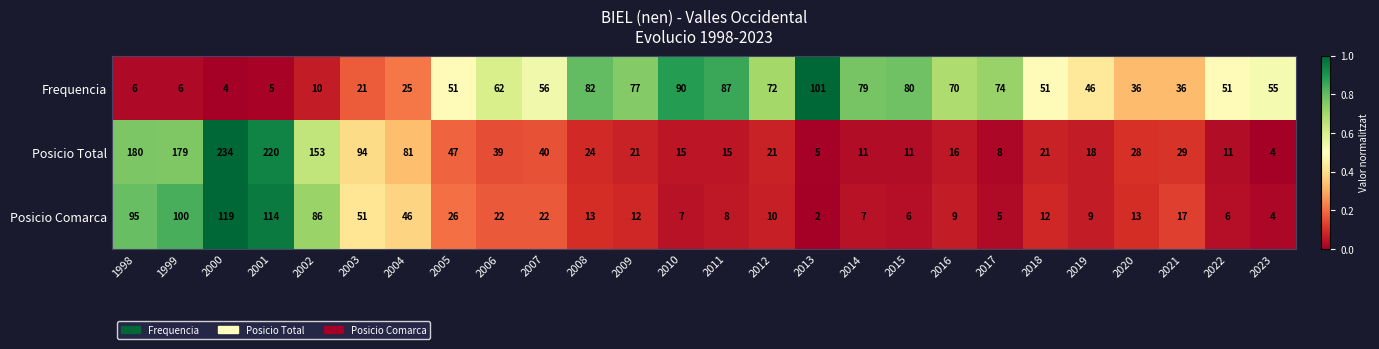

How many distinct data groups are displayed?

3